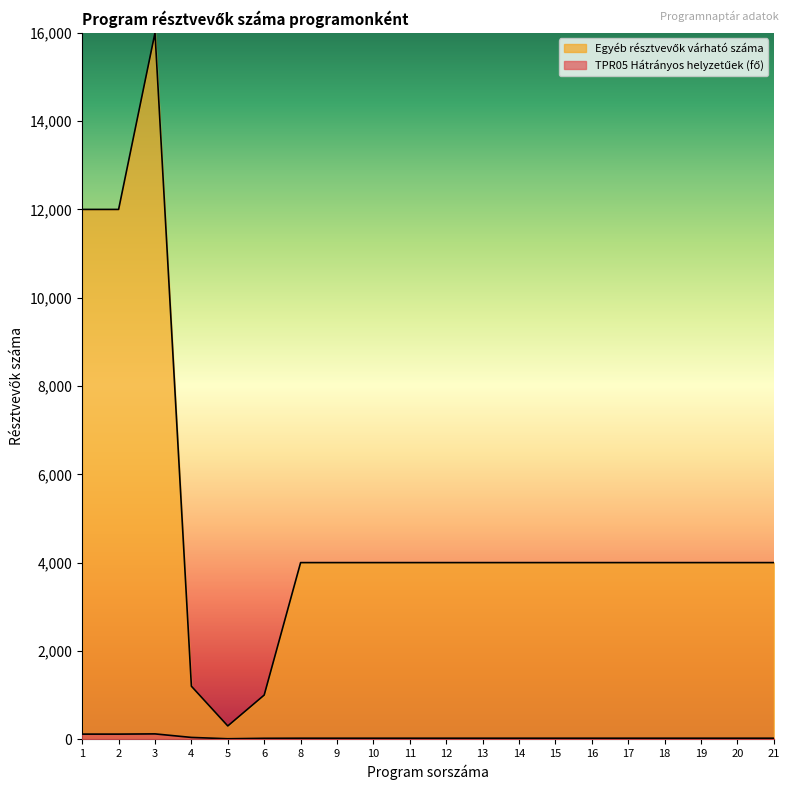

What is the difference between the maximum and second lowest values in the TPR05 Hátrányos helyzetűek (fő) series?

100